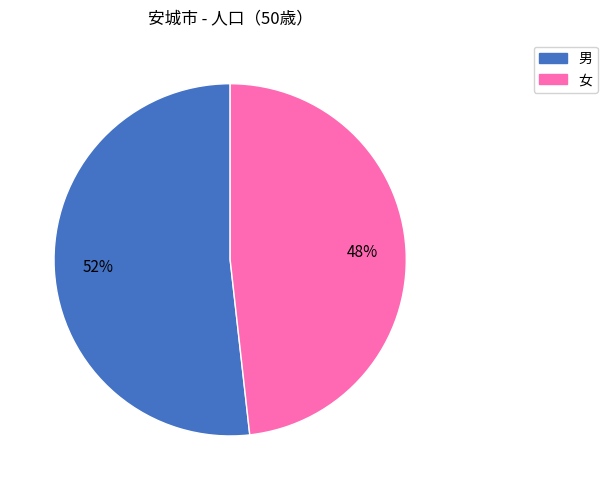

The 男 slice represents 52% of the pie. True or false?

True